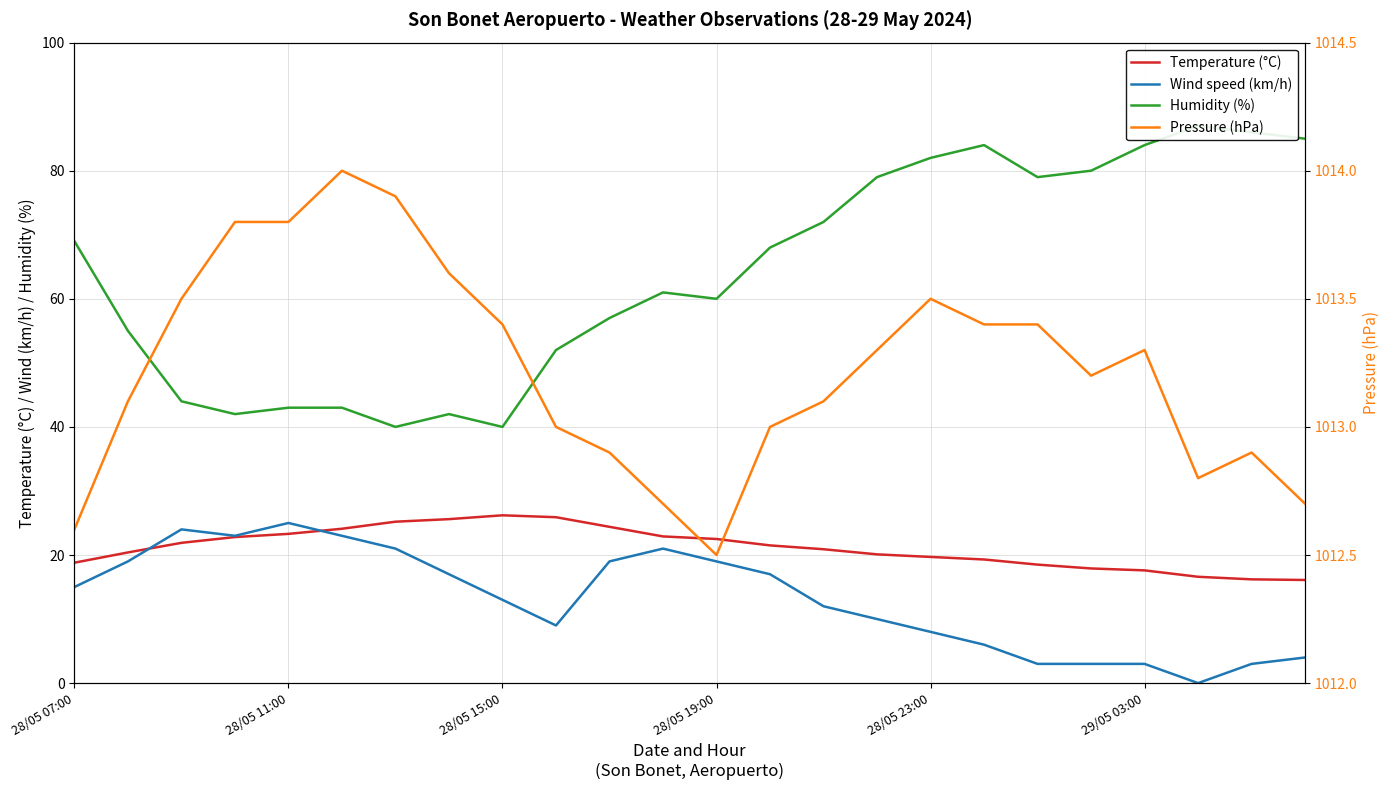

At which category is the sum across all series the highest?

28/05 23:00